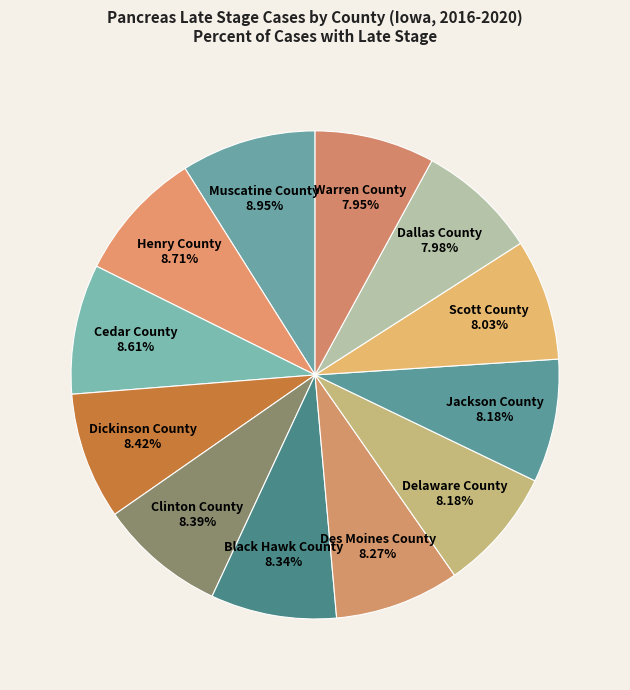

How many segments does this pie chart have?

12